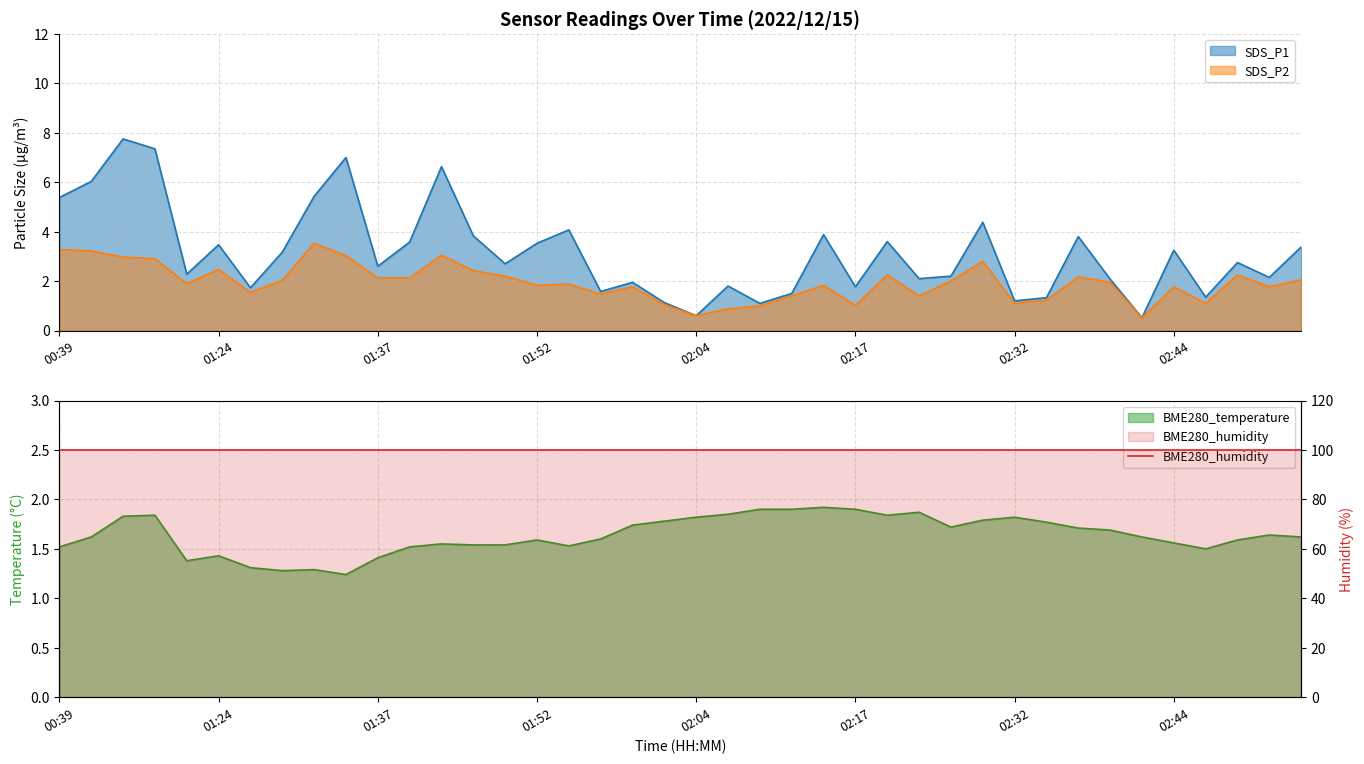

Read the SDS_P1 value at 01:22.

2.3